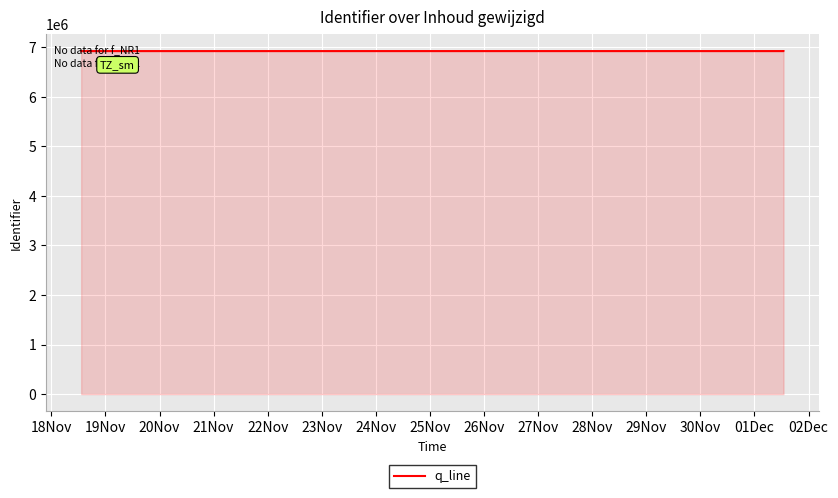

What is the maximum value shown in the chart?

6925229